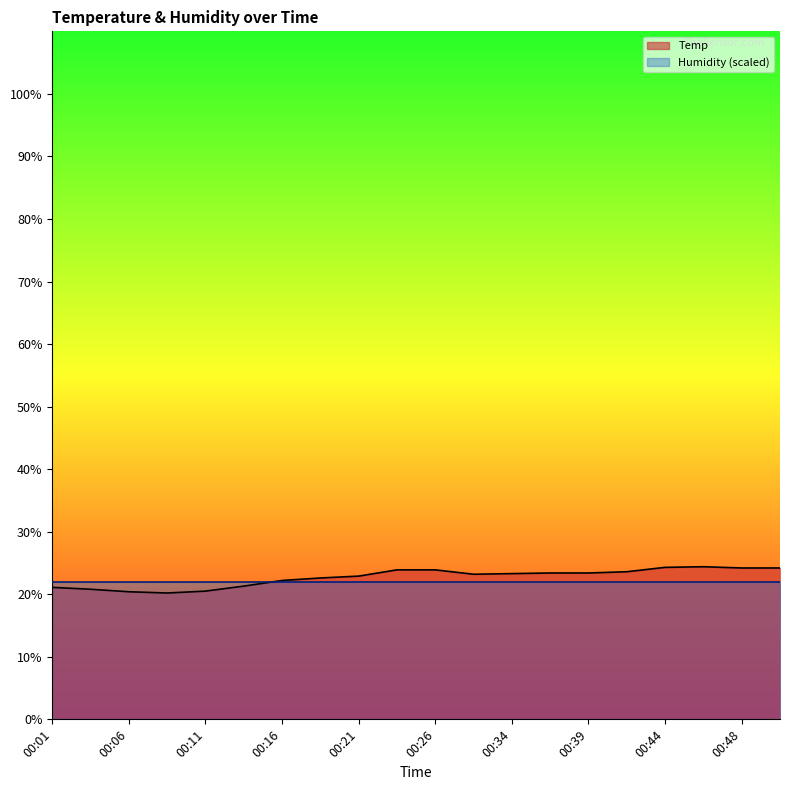

Is it true that the value at 00:44 is 24.3?

True